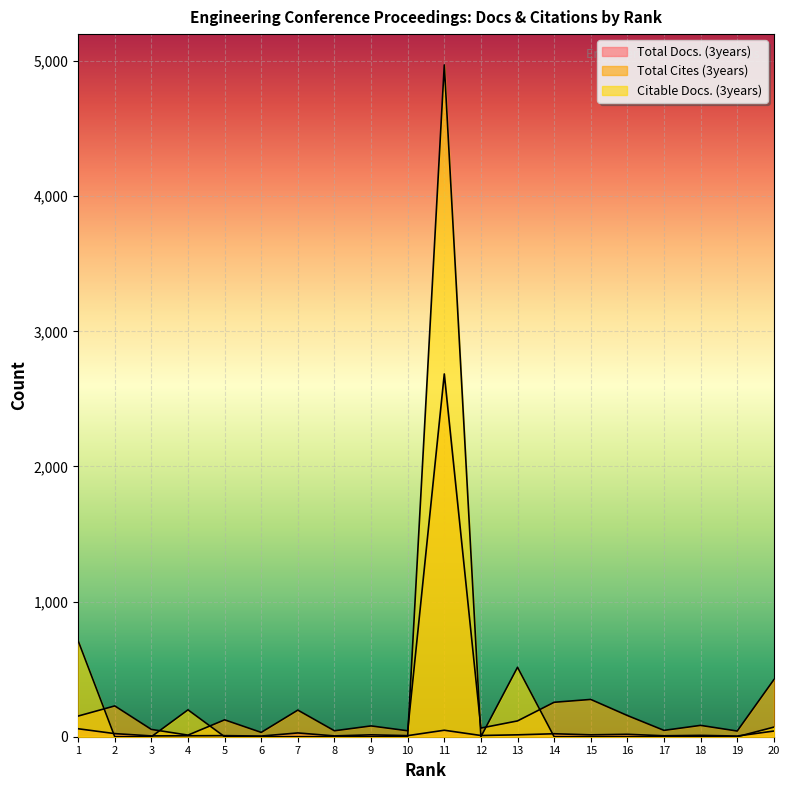

Is it true that Total Cites (3years) equals 255 at 14?

True